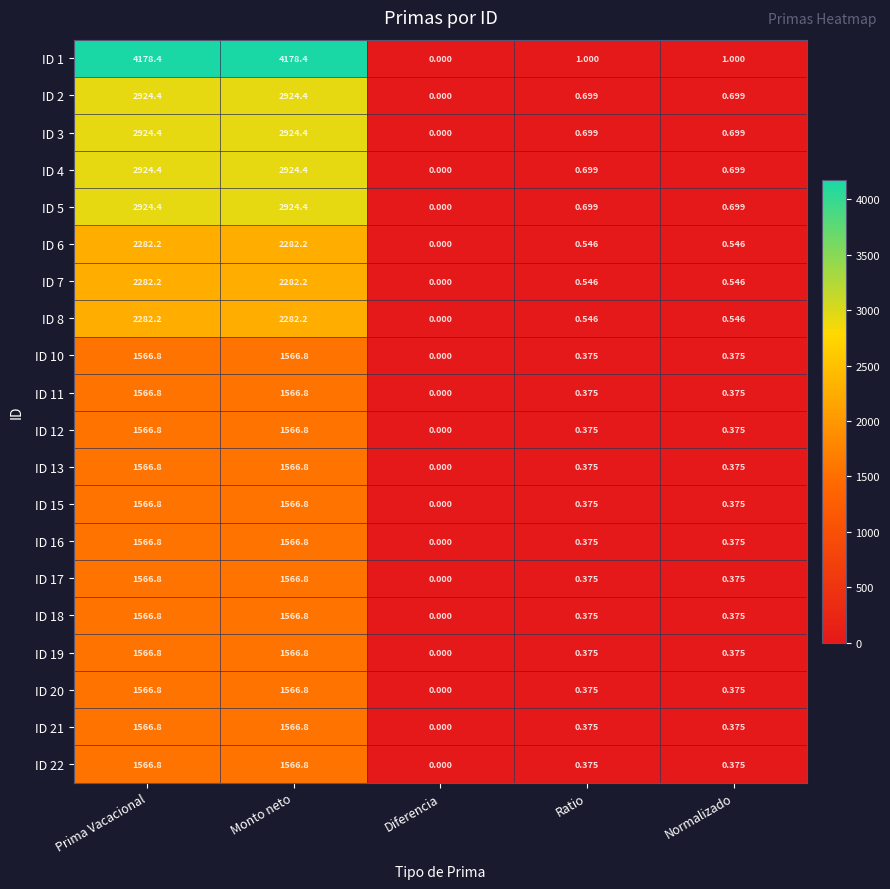

Which category has the lowest value in the ID 15 series?

Diferencia